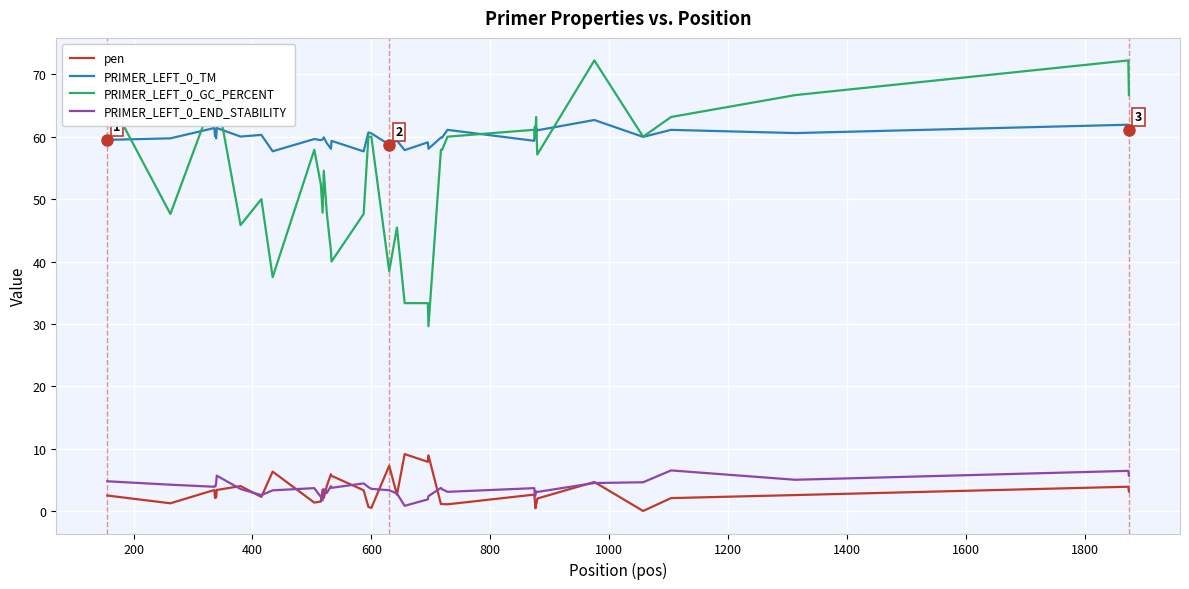

How many lines are shown in the chart?

4